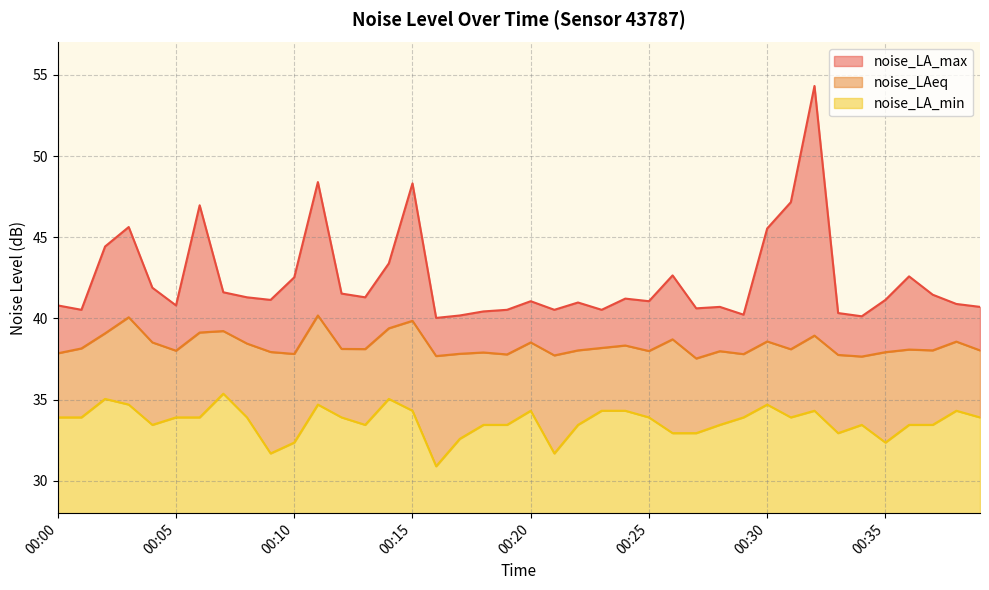

What is the average value of the noise_LA_max series?

42.4